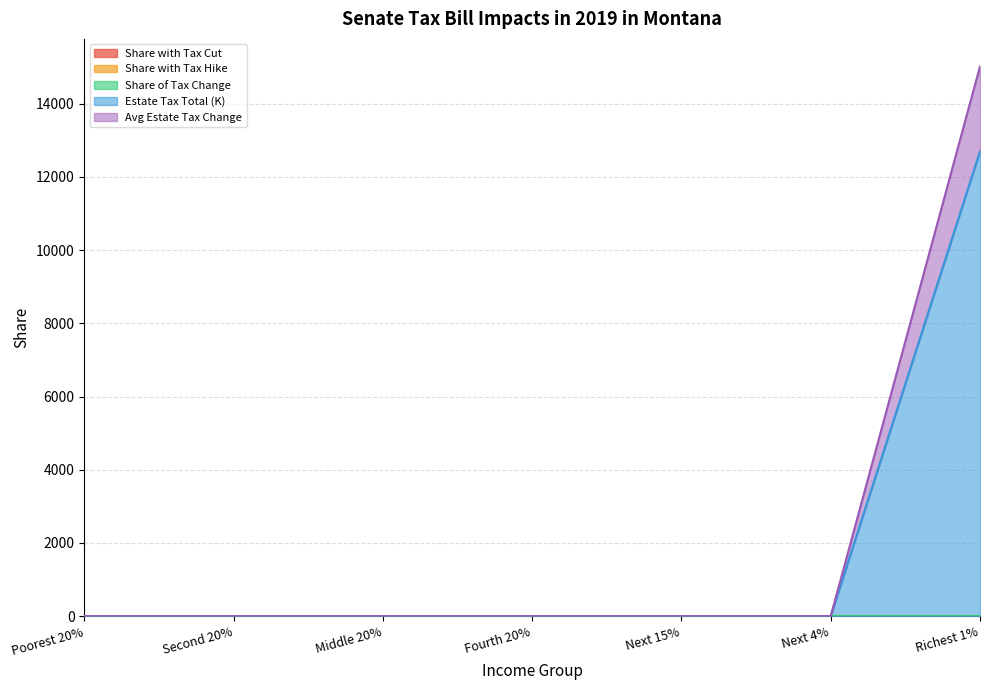

At Poorest 20%, list the series in order from largest to smallest.

Estate Tax Total (K), Avg Estate Tax Change, Share with Tax Cut